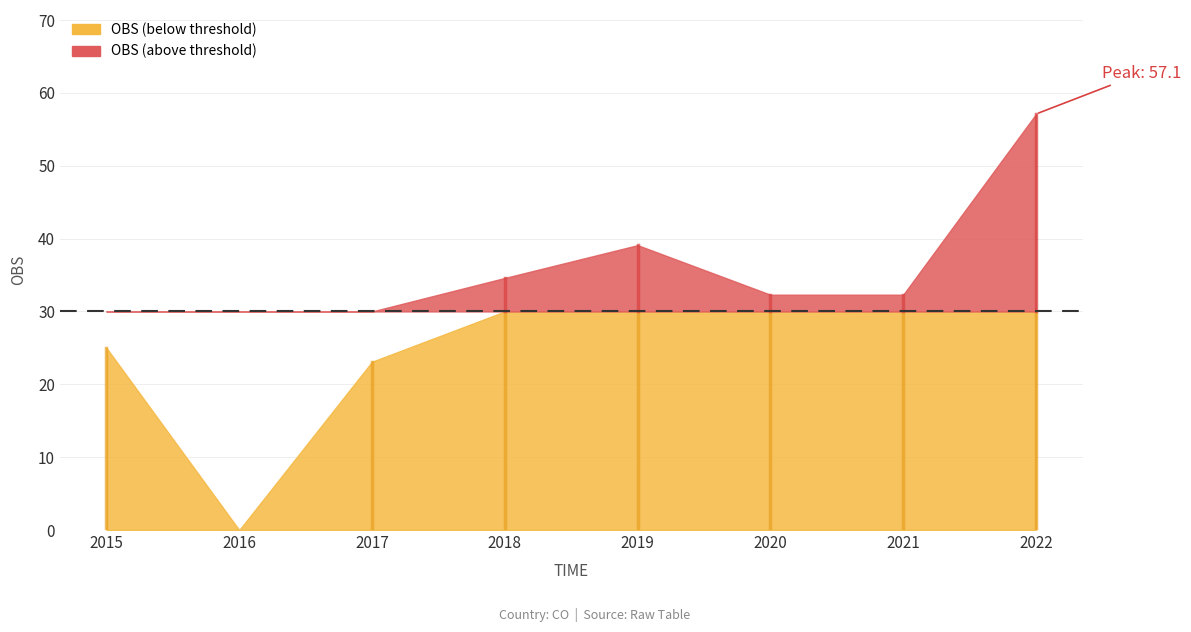

What is the value of the 5th point from the left?

39.1